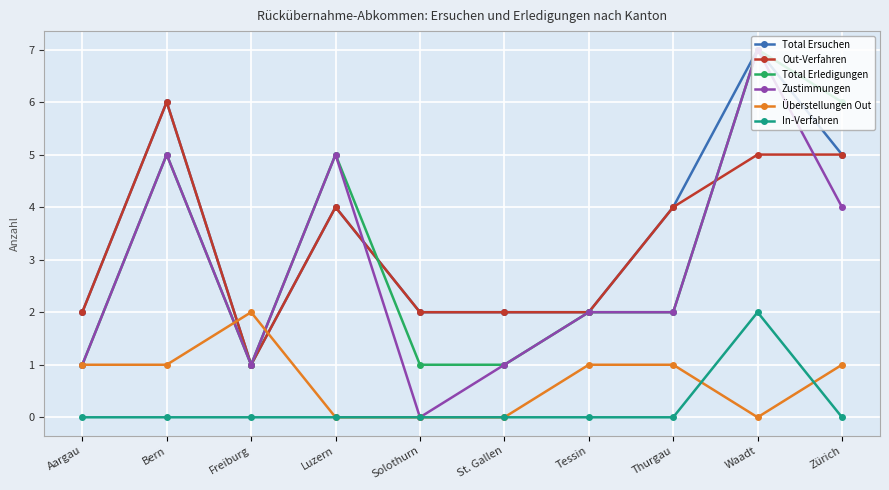

What is the label of the 7th point from the left?

Tessin